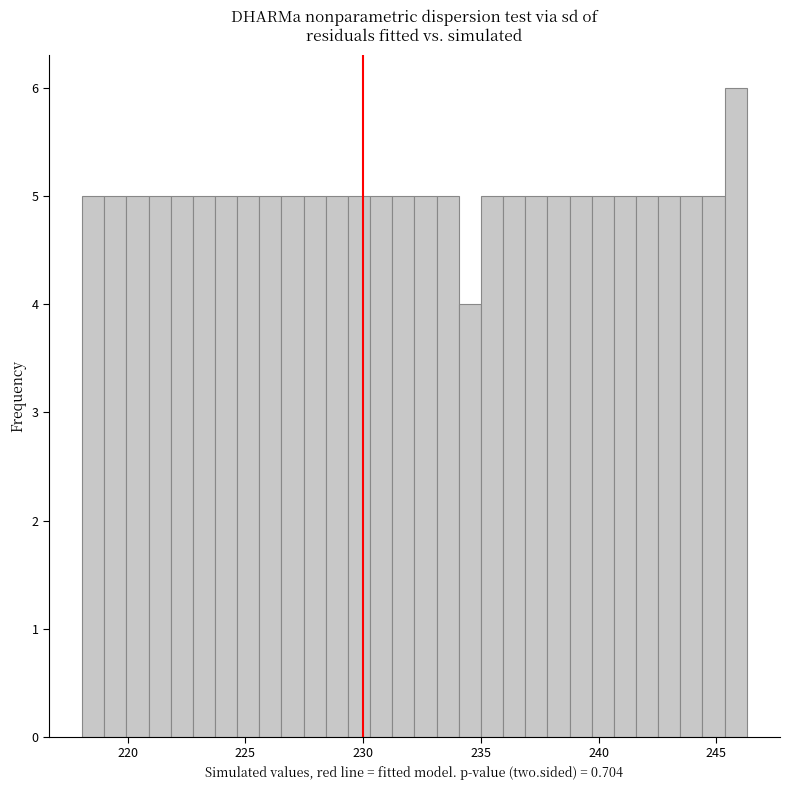

Around what value on the x-axis is the tallest bar? Give the approximate position of its centre, as read against the axis.

246.0